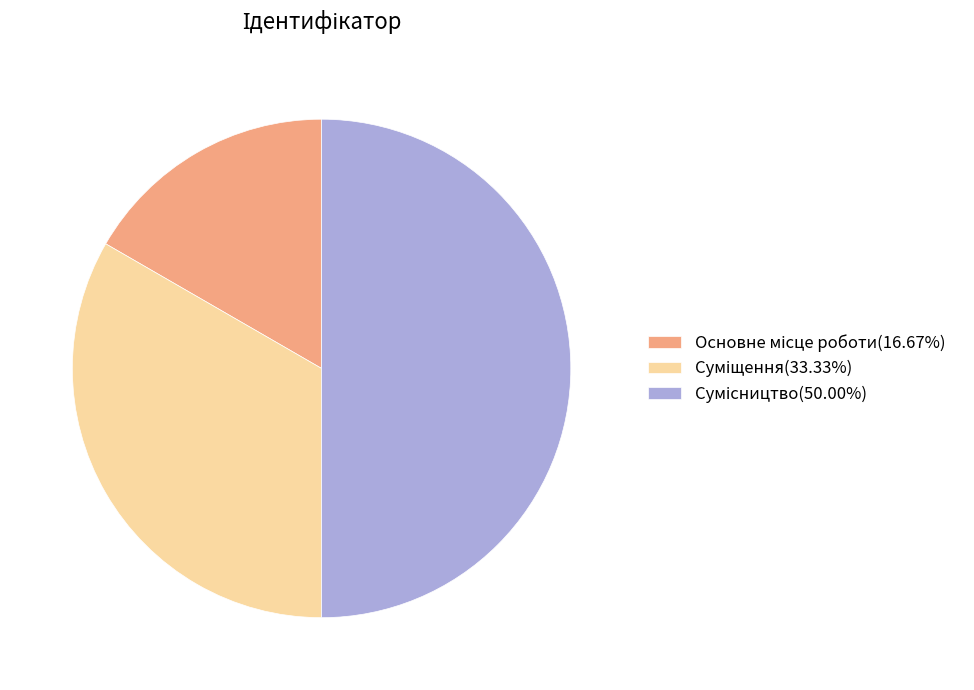

How many segments does this pie chart have?

3